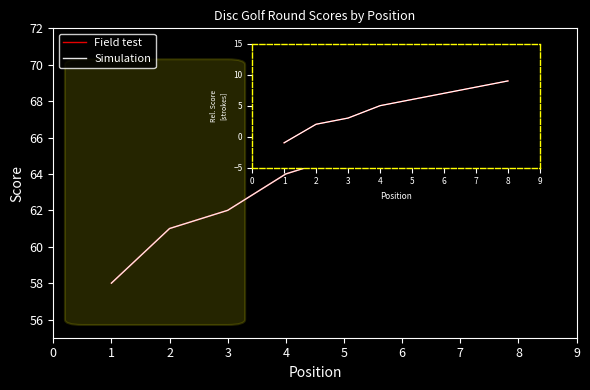

Read the Simulation value at 2, to the nearest 5.

60